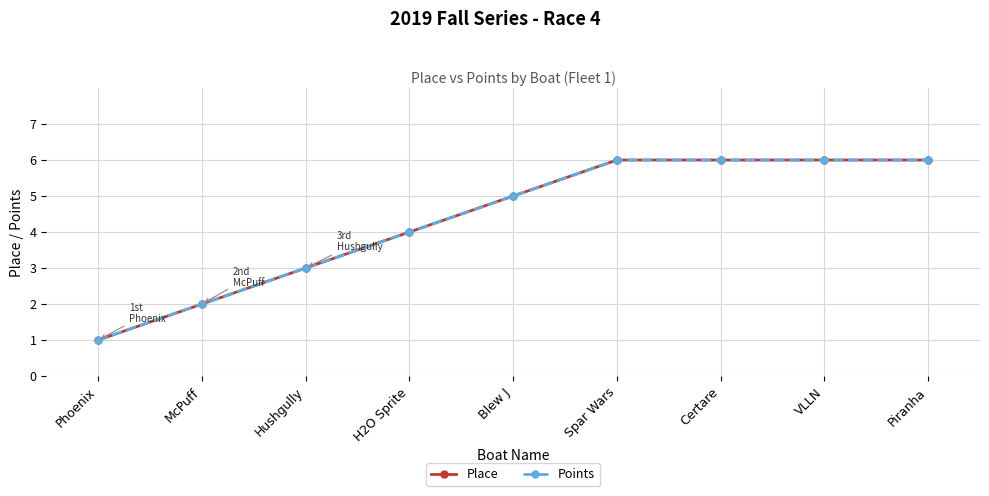

Does the chart have visible grid lines?

Yes